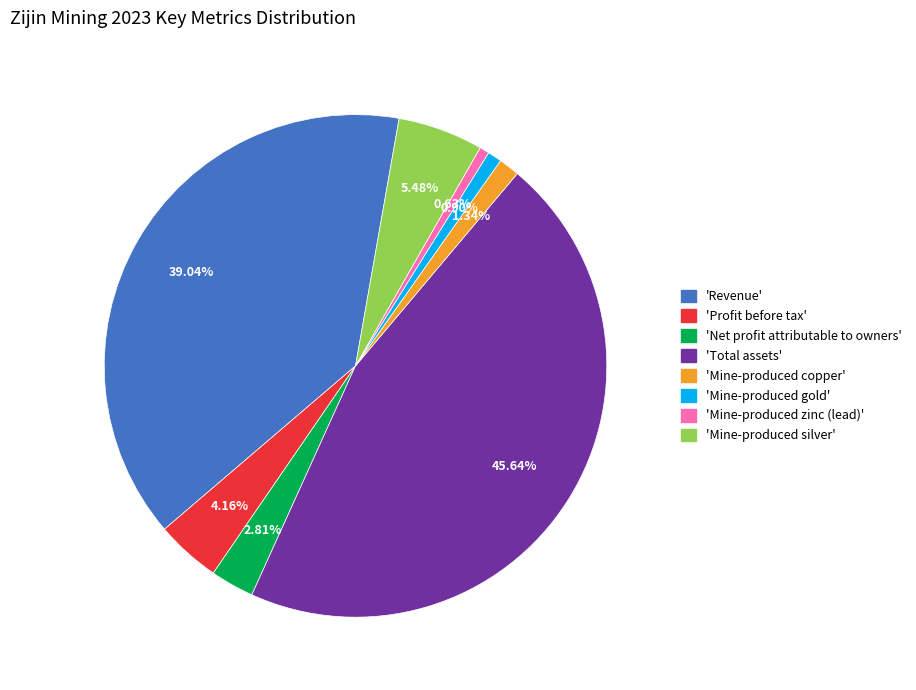

Is there a majority slice in this chart?

No